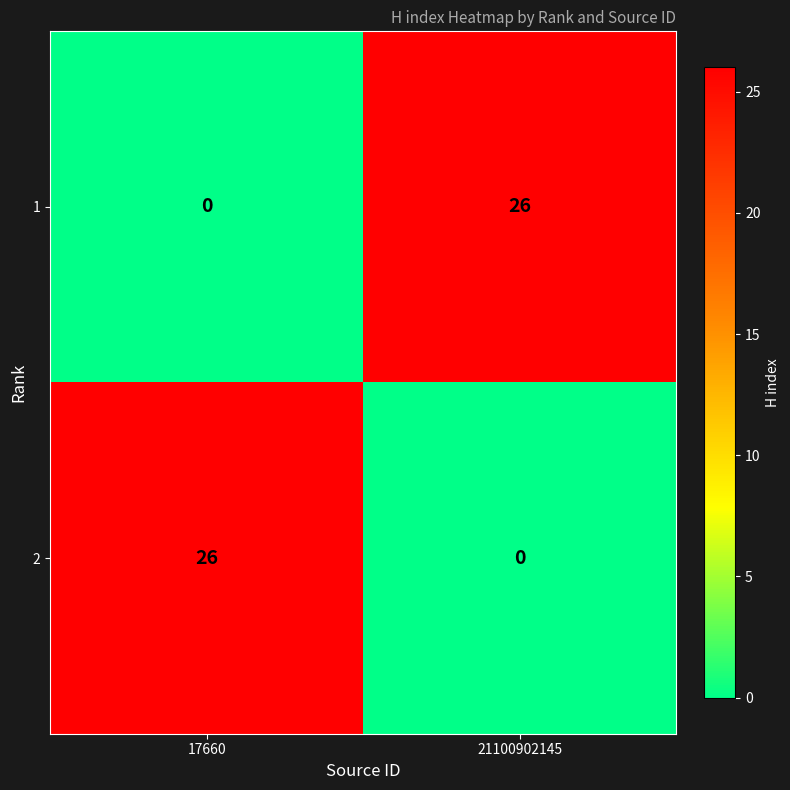

What is the difference between the maximum and minimum values in the 1 series?

26